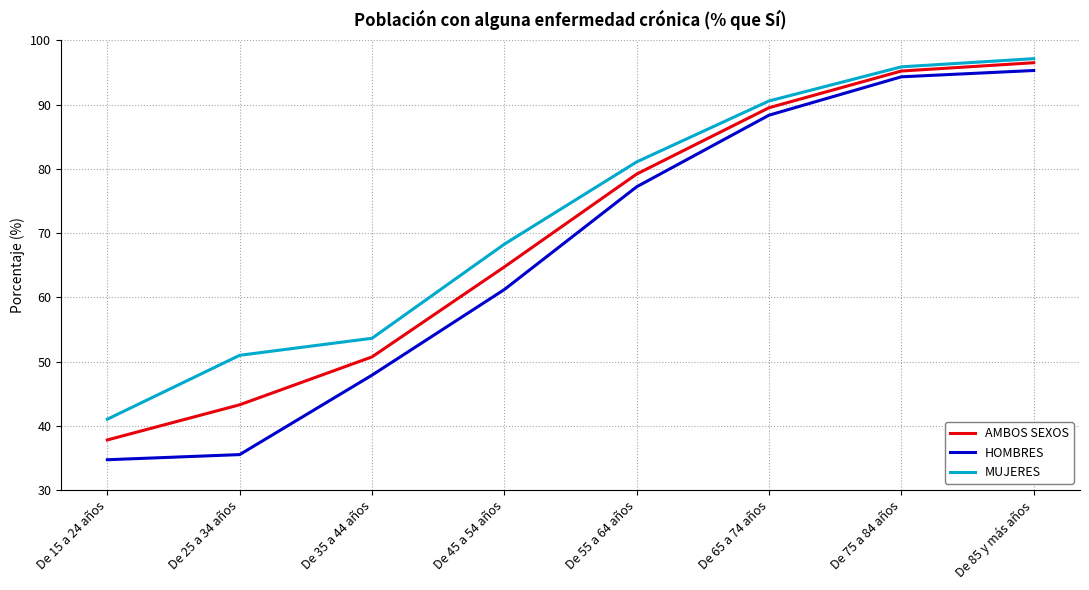

Is the value of MUJERES at De 35 a 44 años greater than the value of AMBOS SEXOS at De 75 a 84 años?

No